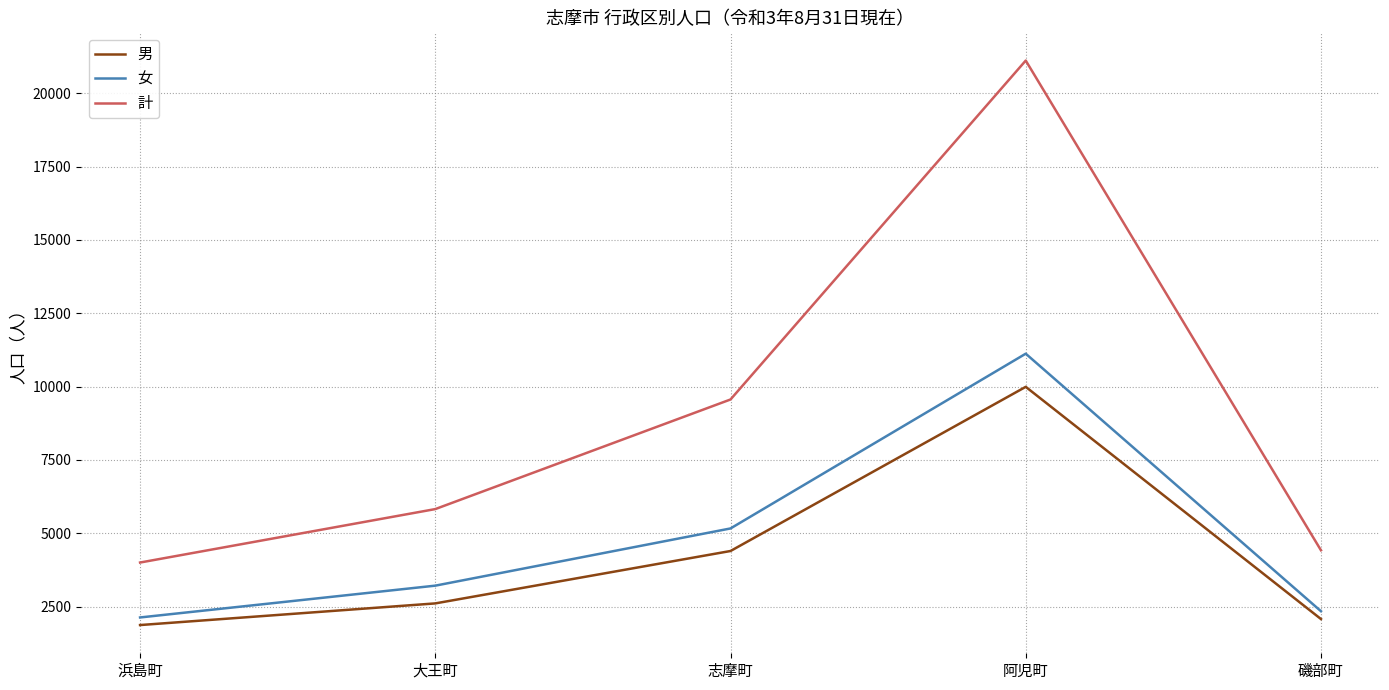

Which series has the largest total across all categories?

計